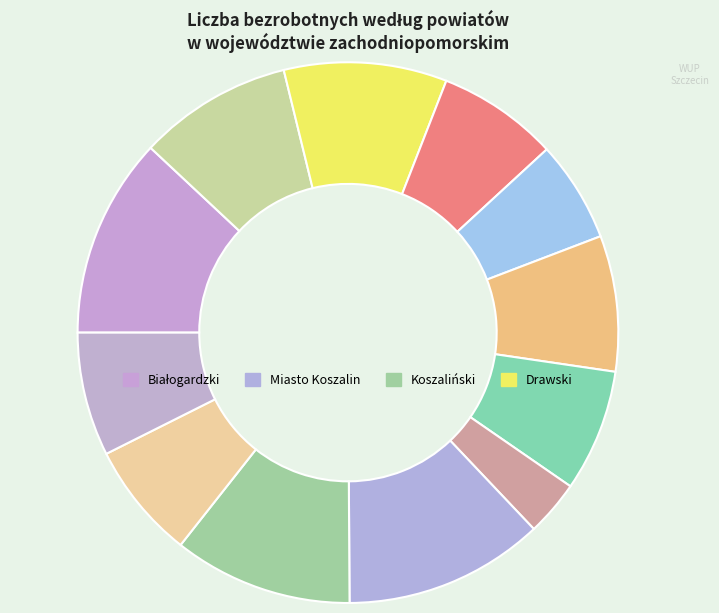

Is there any slice that represents more than half of the pie?

No